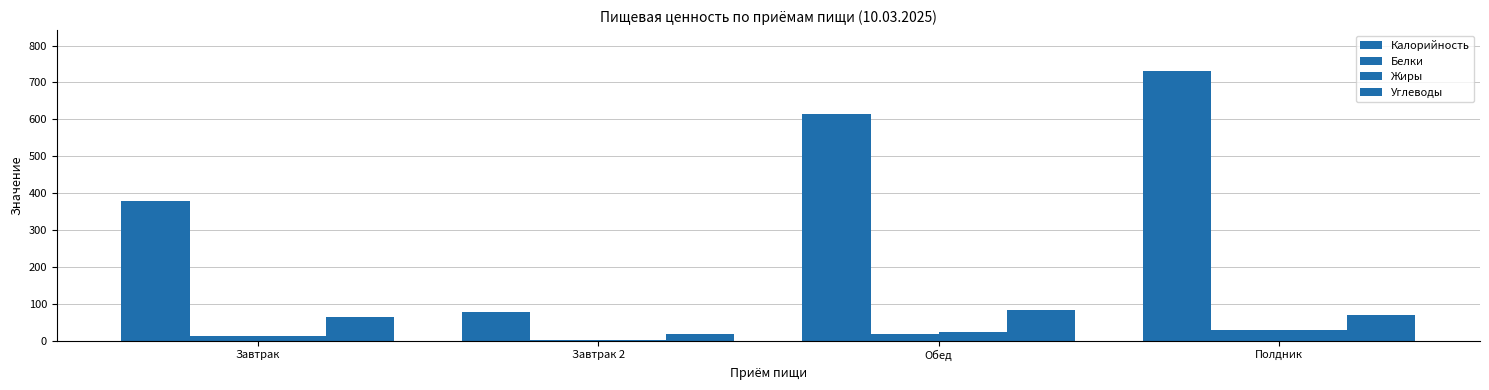

At Полдник, list the series in order from largest to smallest.

Калорийность, Углеводы, Белки, Жиры